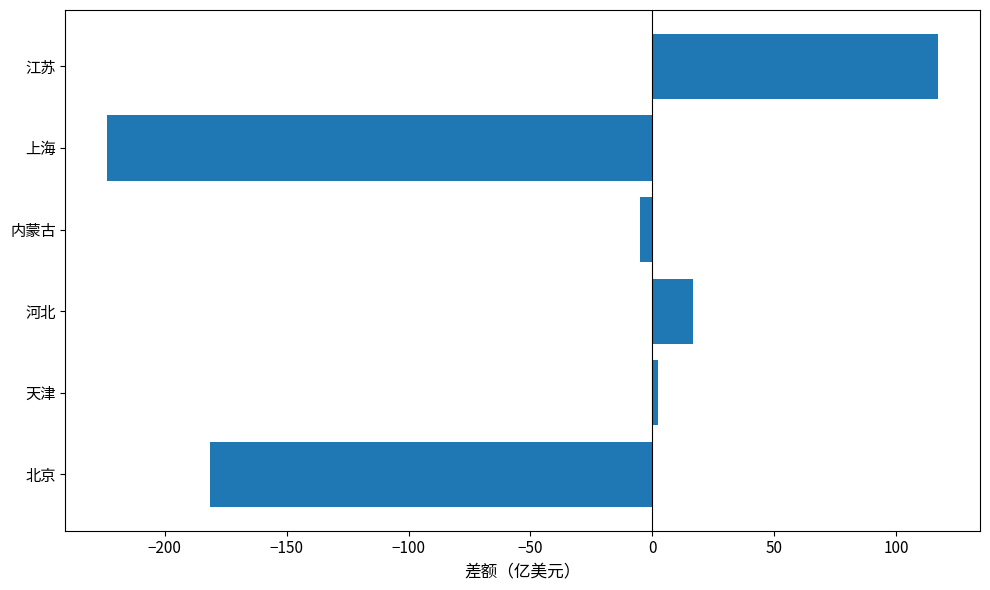

The value at 江苏 is 211.0. True or false?

False